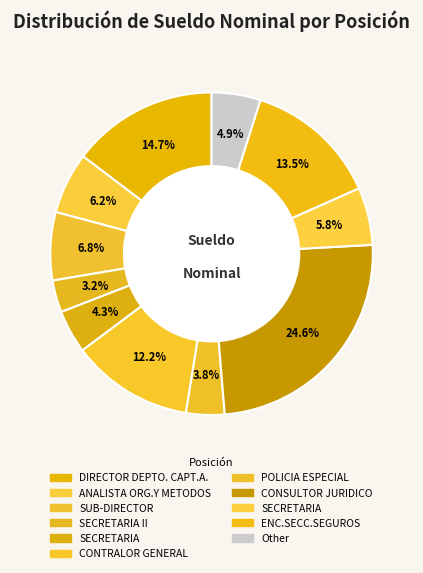

How many slices are in this pie chart?

11